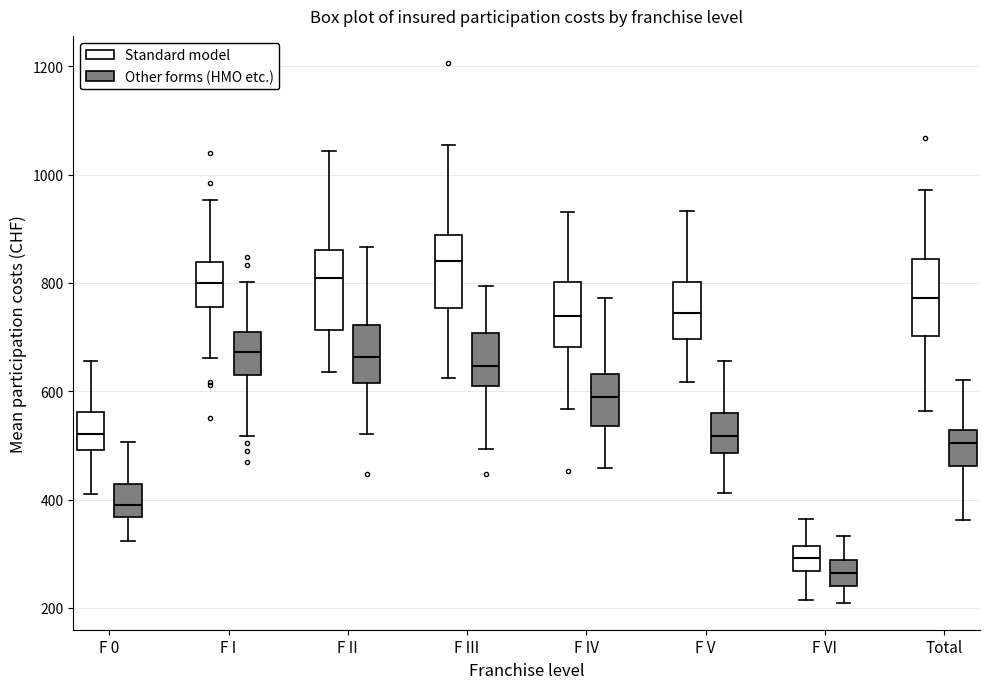

Where does the upper whisker of the box for Total (Other forms (HMO etc.)) end on the y-axis? The values are not printed on the chart, so give them approximately, as read against the axis.

620